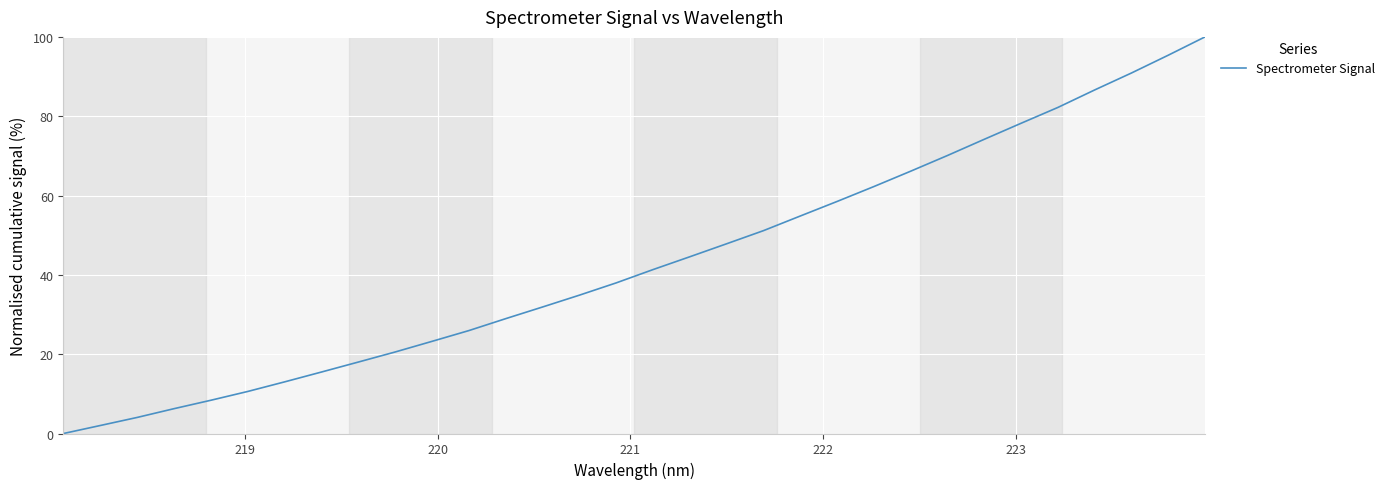

What is the greatest value displayed?

100.0